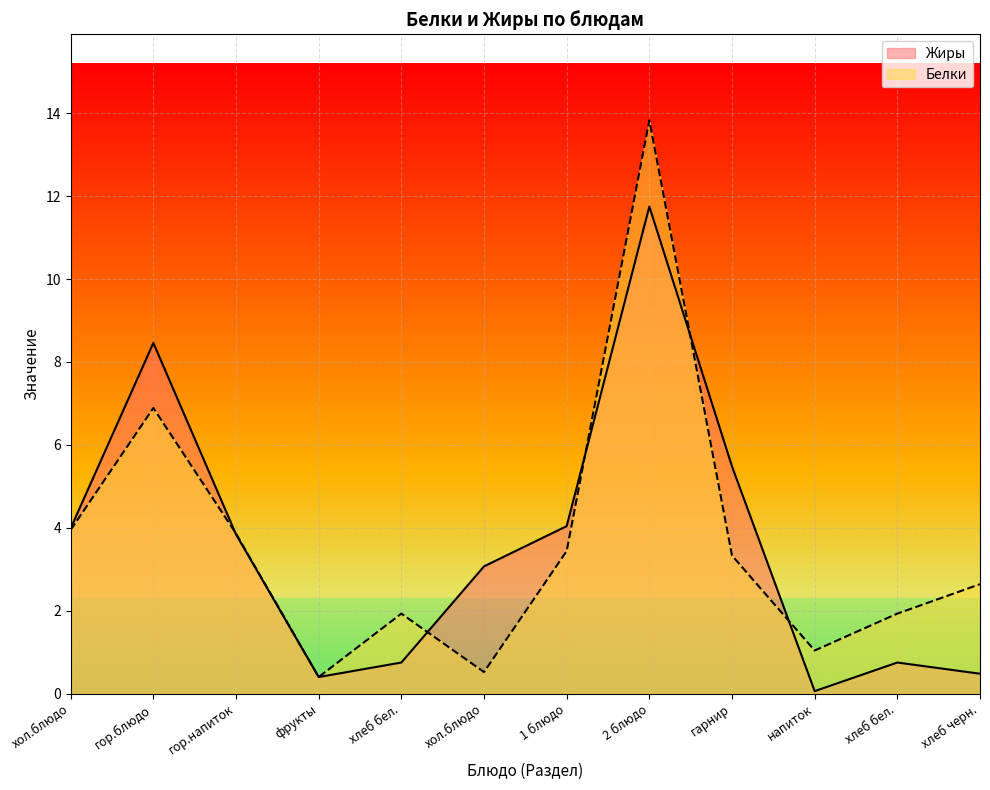

What is the value of the Жиры point at the 12th from the left?

0.5